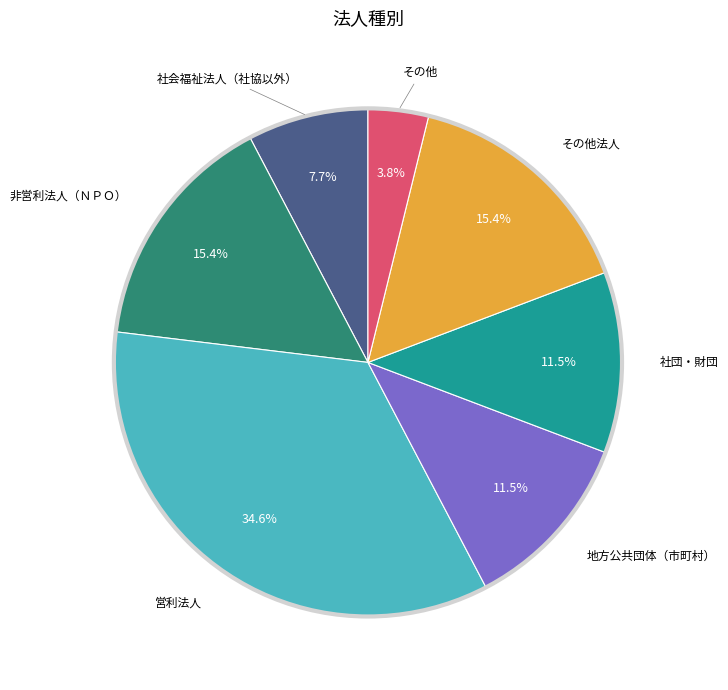

Does any single category account for the majority?

No